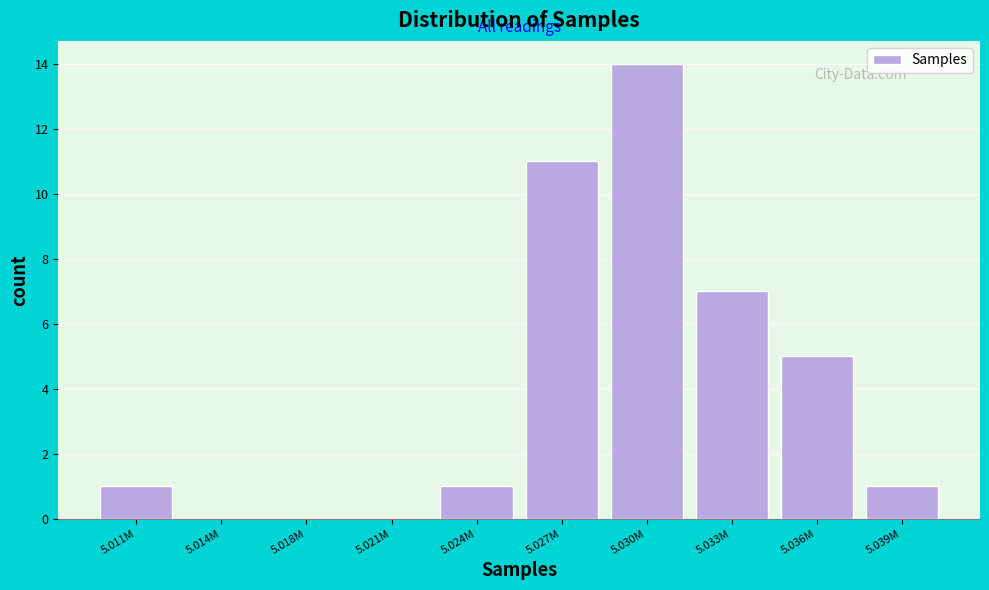

Reading right to left, list all the values displayed in this chart.

5.039M=1	5.036M=5	5.033M=7	5.030M=14	5.027M=11	5.024M=1	5.021M=0	5.018M=0	5.014M=0	5.011M=1